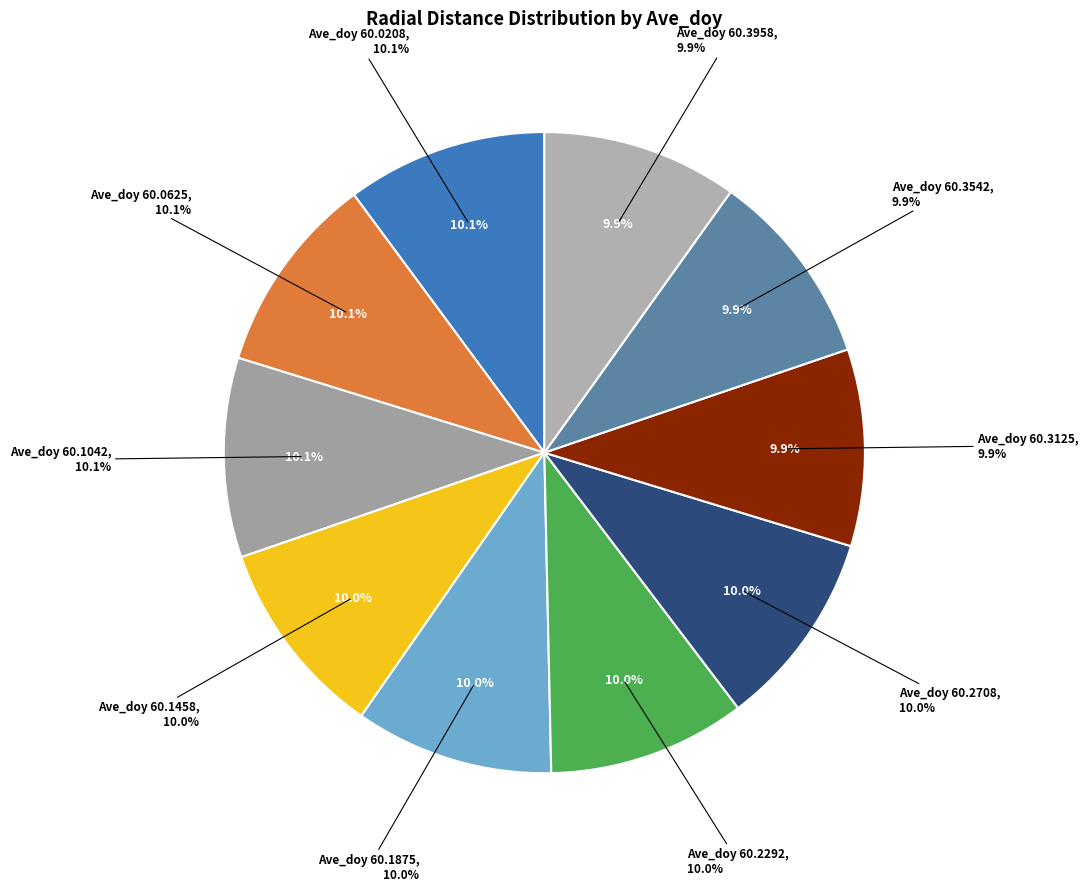

What percentage is the 60.0208 slice, to the nearest percent?

10%